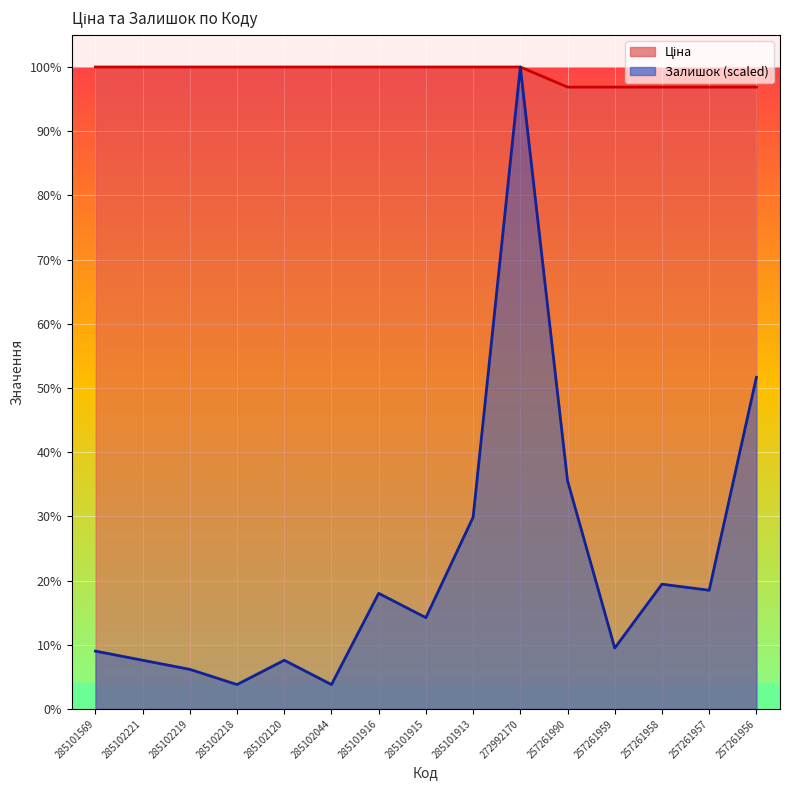

What is the label of the 5th point from the left?

285102120